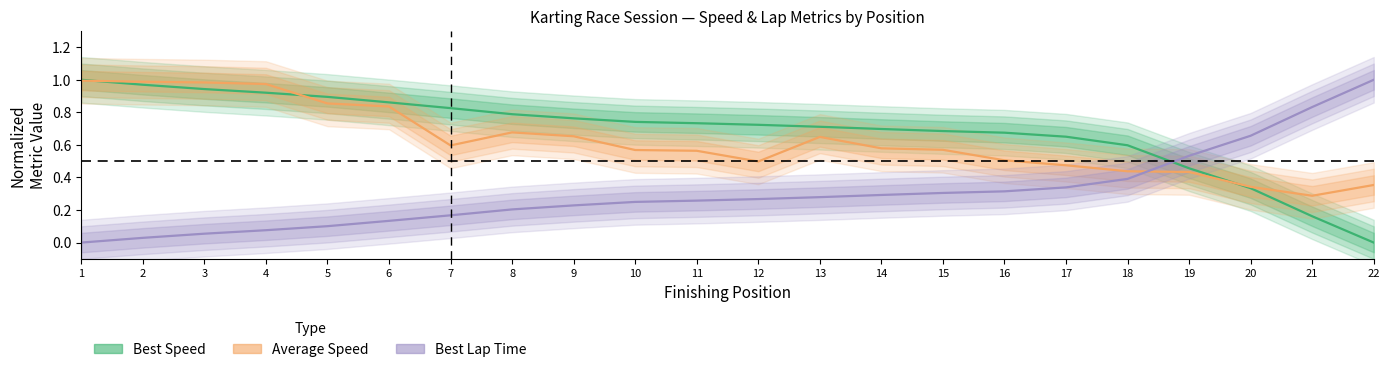

At 9, list the series in order from largest to smallest.

Best Speed, Average Speed, Best Lap Time